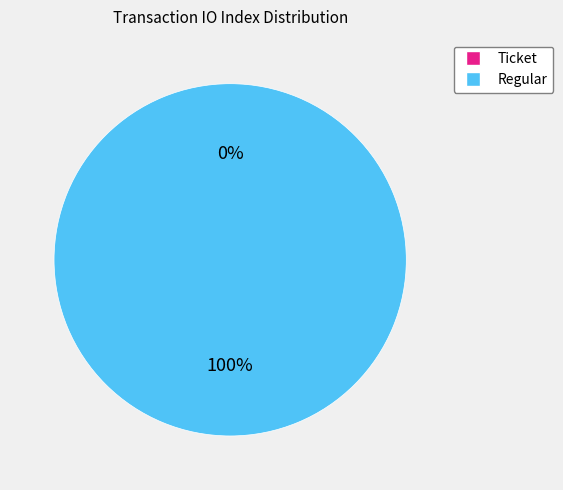

Which category accounts for the majority?

Regular (io_index=13)